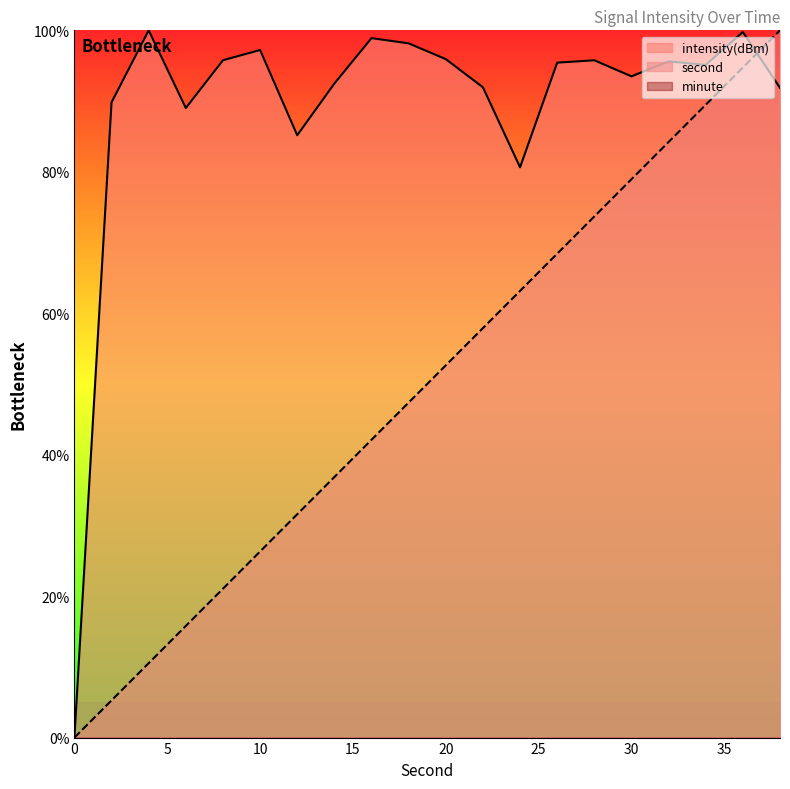

Which series has the largest range (max minus min)?

second